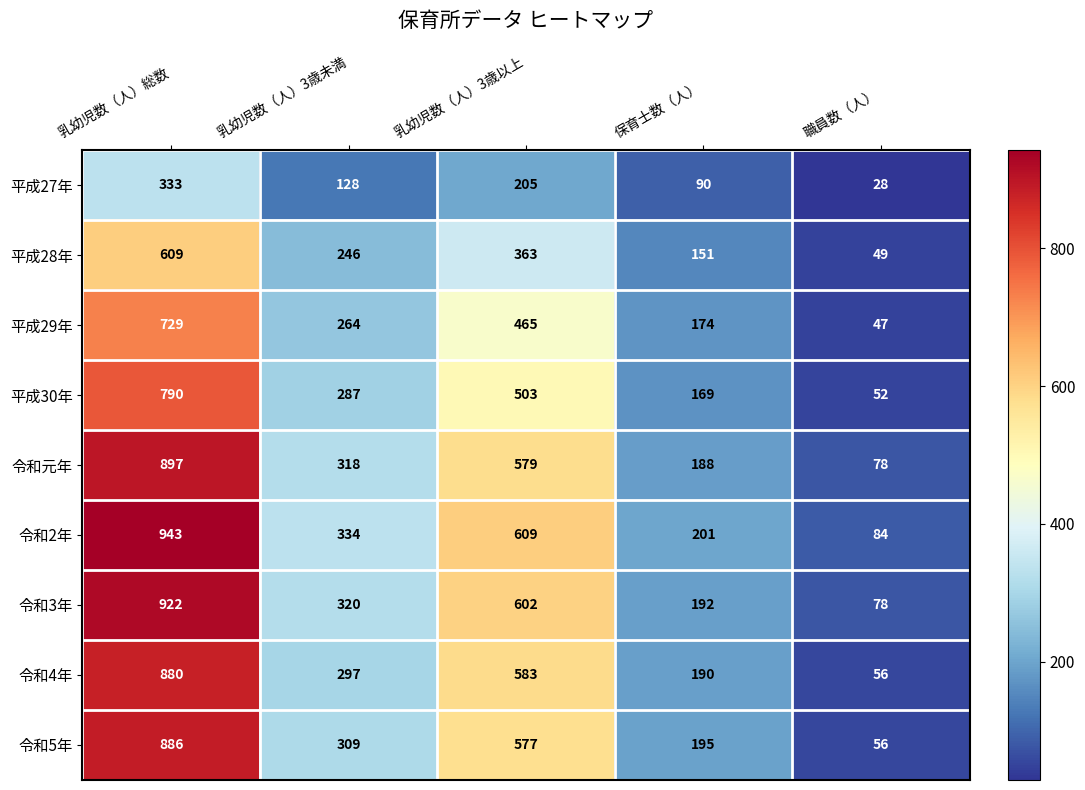

What is the total value across all series at 職員数（人）?

528